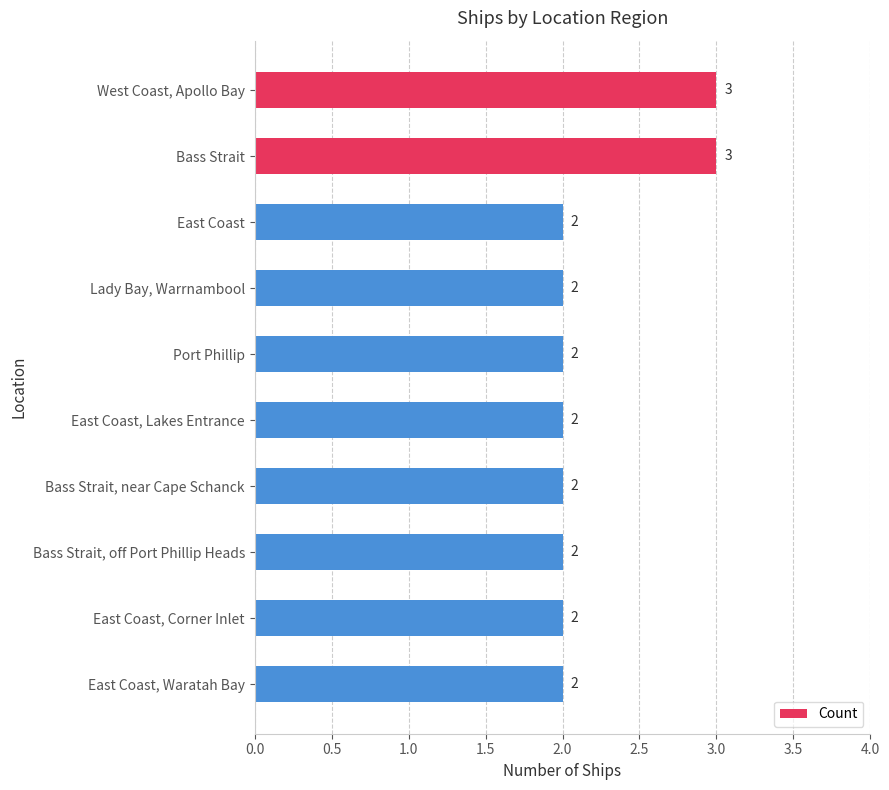

What is the difference between the maximum and minimum values?

1